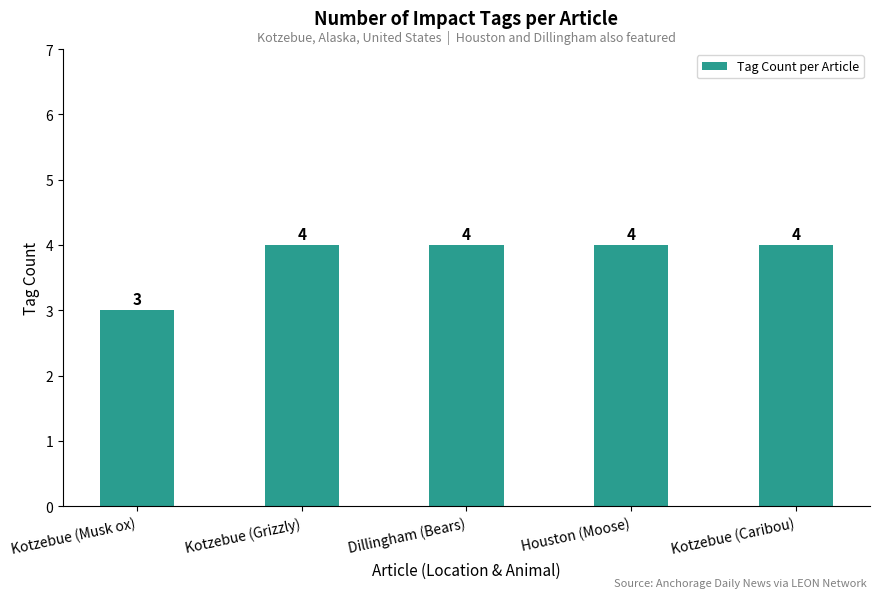

What is the label of the 5th bar from the left?

Kotzebue (Caribou)